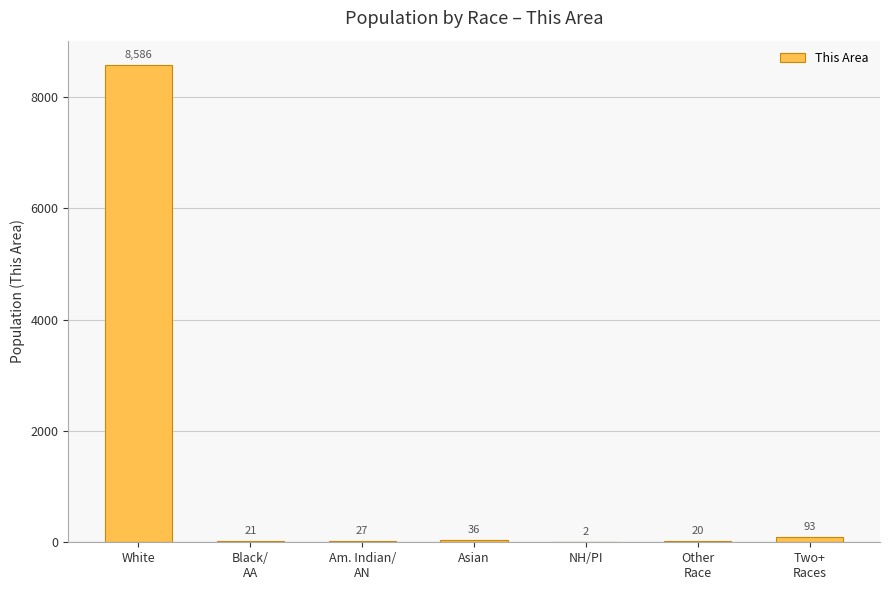

Which label corresponds to the largest value in the chart?

White